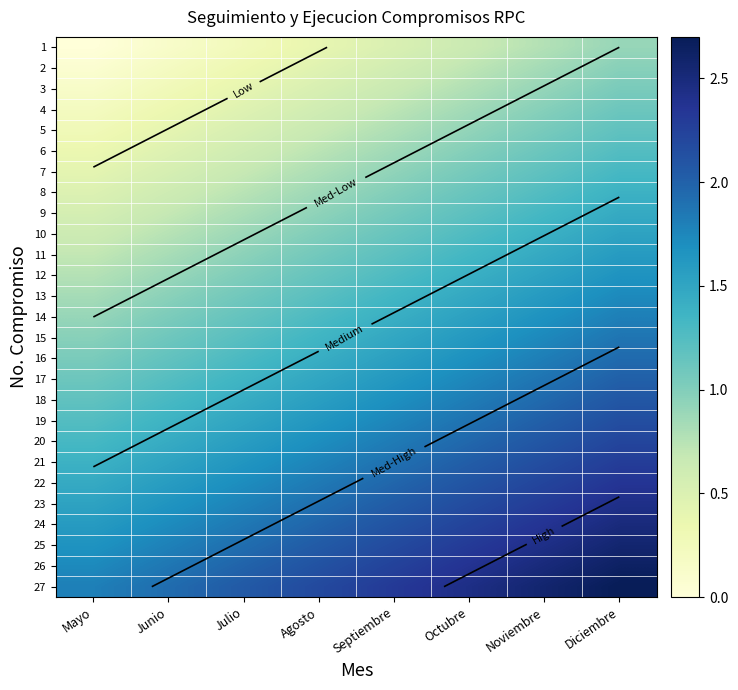

Read the 5 value at Diciembre.

1.2